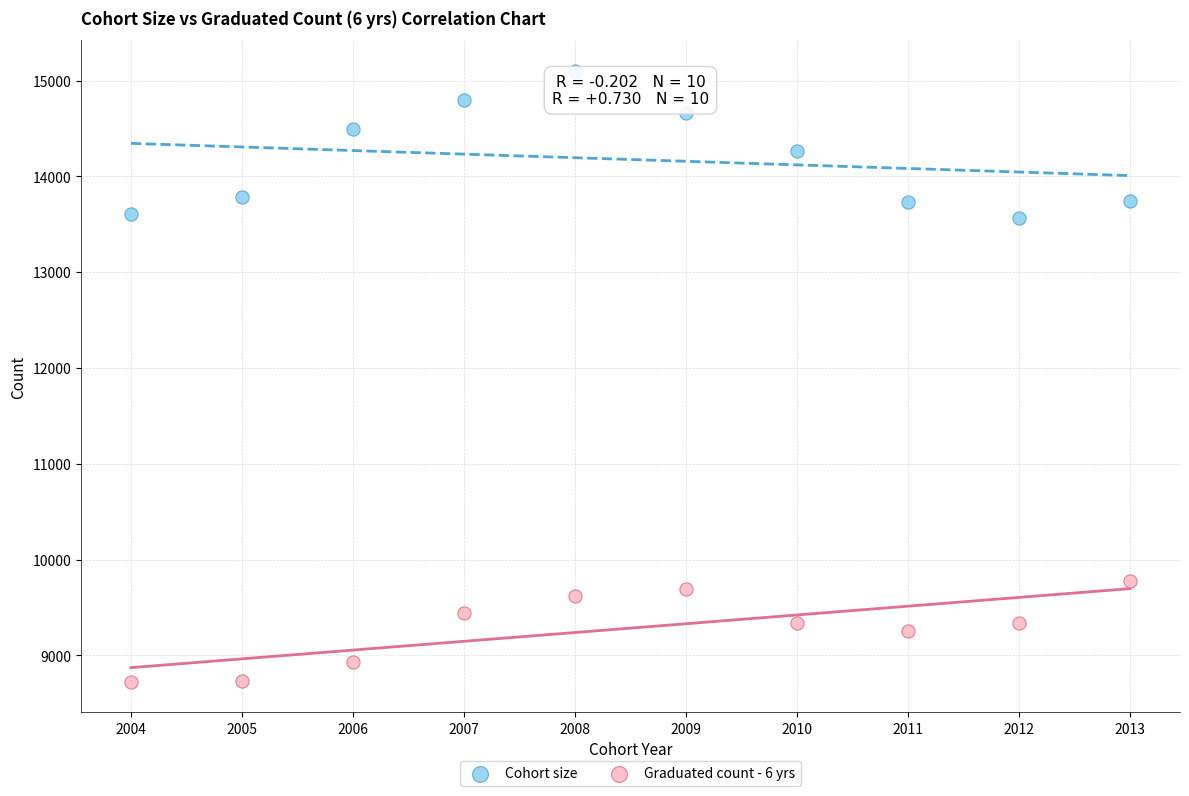

Which series reaches the maximum Y coordinate?

Cohort size